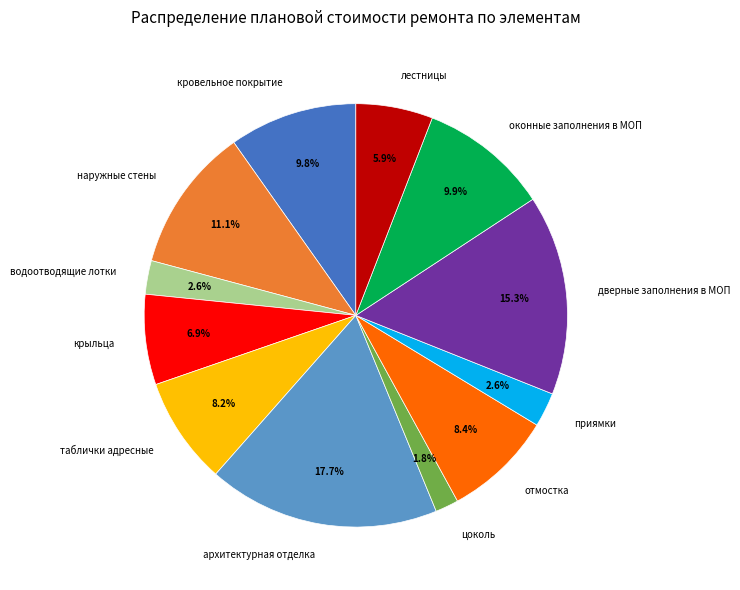

Is it true that кровельное покрытие is 20% of the pie?

False